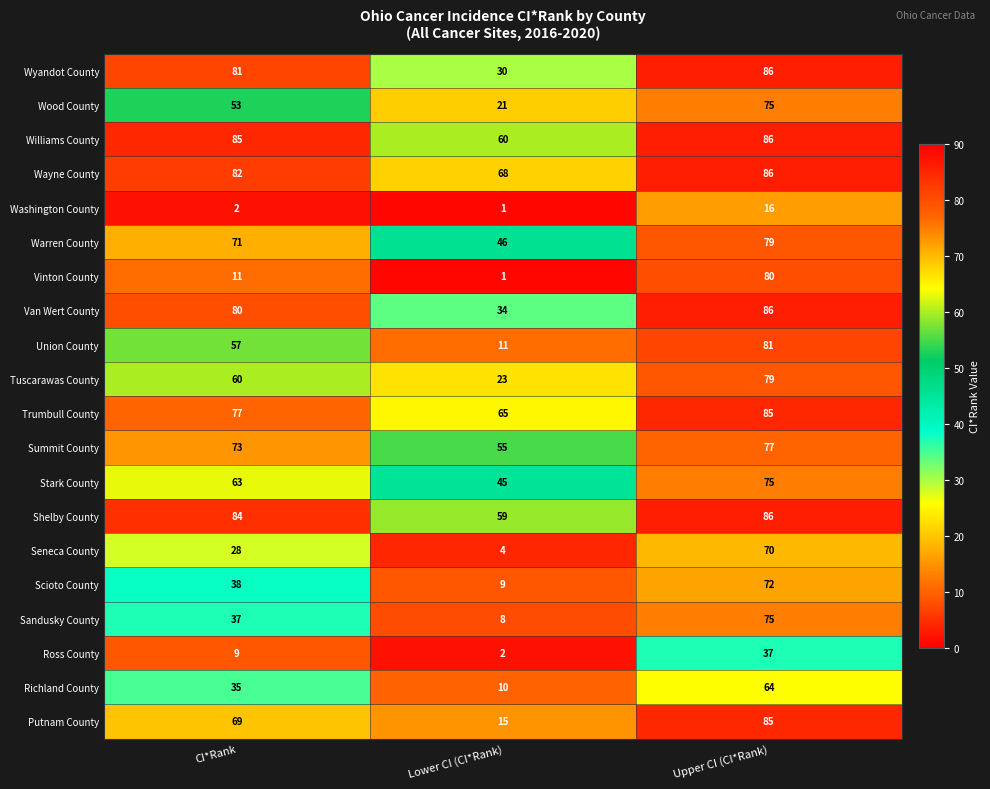

List the labels in order of Richland County value, largest first.

Upper CI (CI*Rank), CI*Rank, Lower CI (CI*Rank)